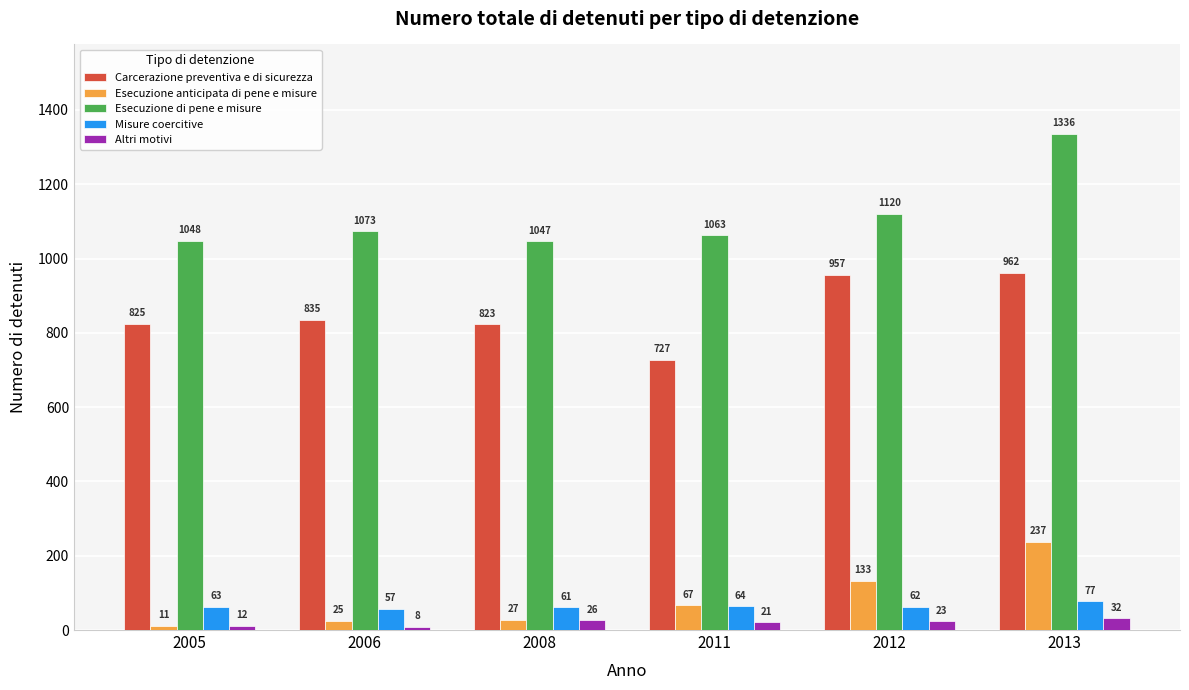

True or false: Esecuzione di pene e misure has a value of 1392 at 2005.

False